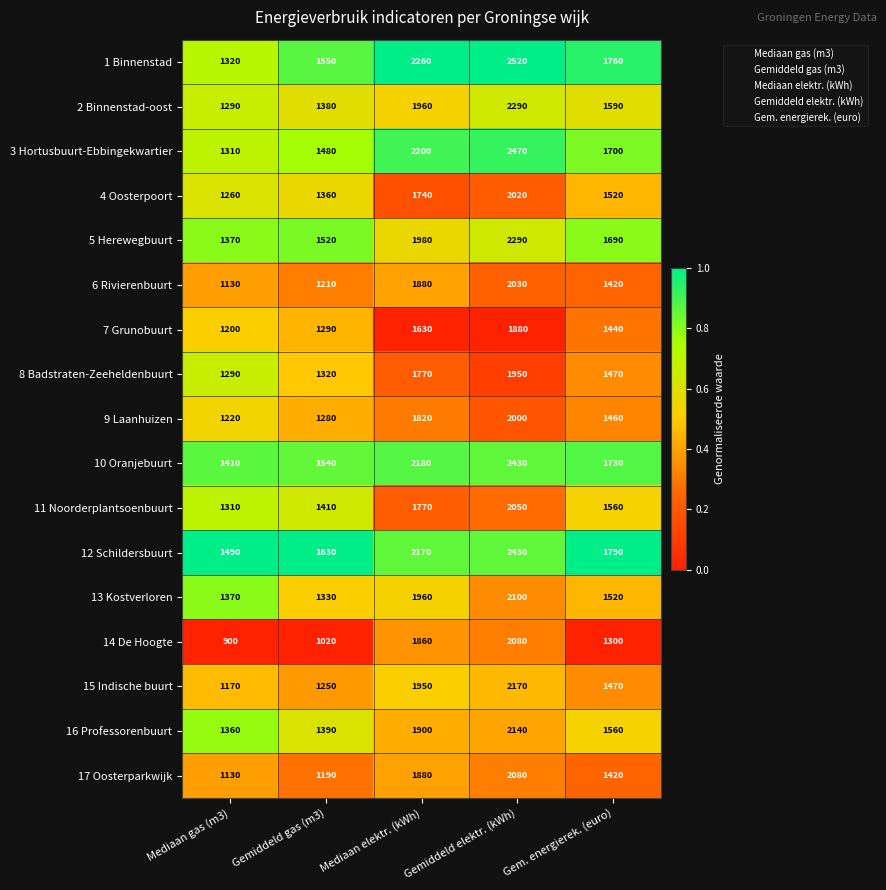

Which series has the largest total across all categories?

12 Schildersbuurt